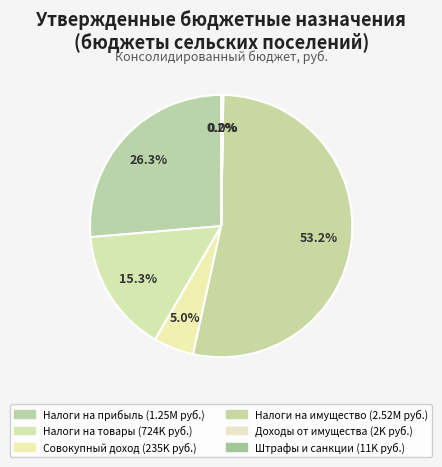

Which category has the biggest portion of the pie?

НАЛОГИ НА ИМУЩЕСТВО